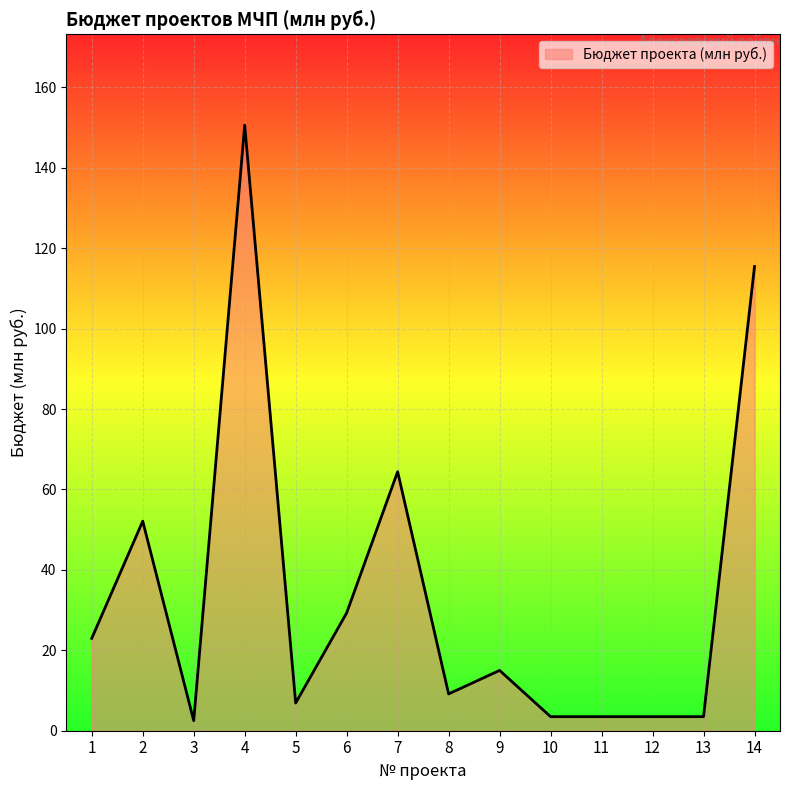

Read the value at 3.

2.5